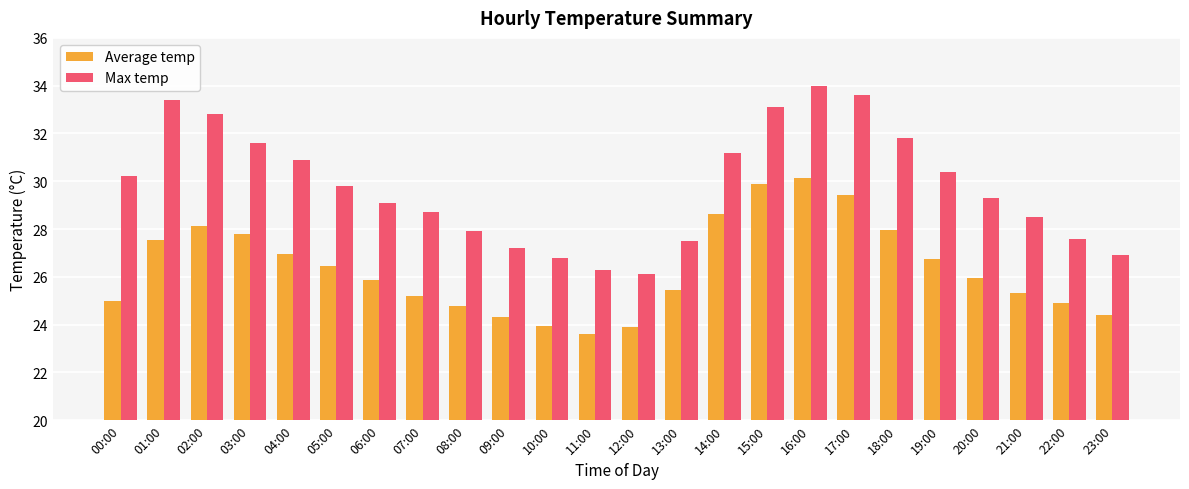

How many data points does each series have?

24